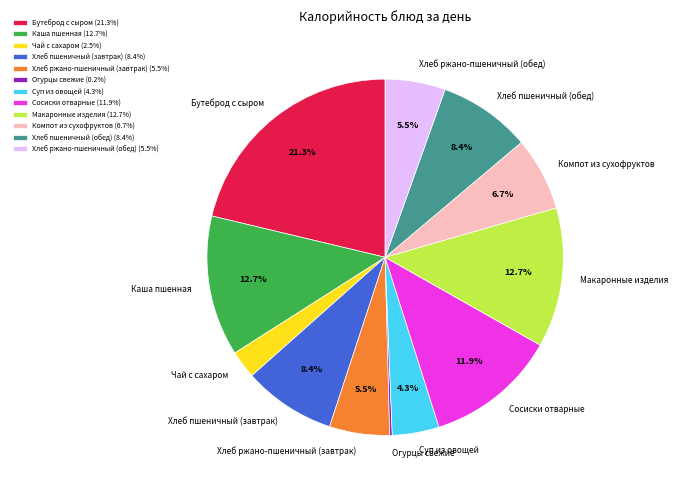

Between Хлеб пшеничный (обед) and Компот из сухофруктов, which is larger?

Хлеб пшеничный (обед)